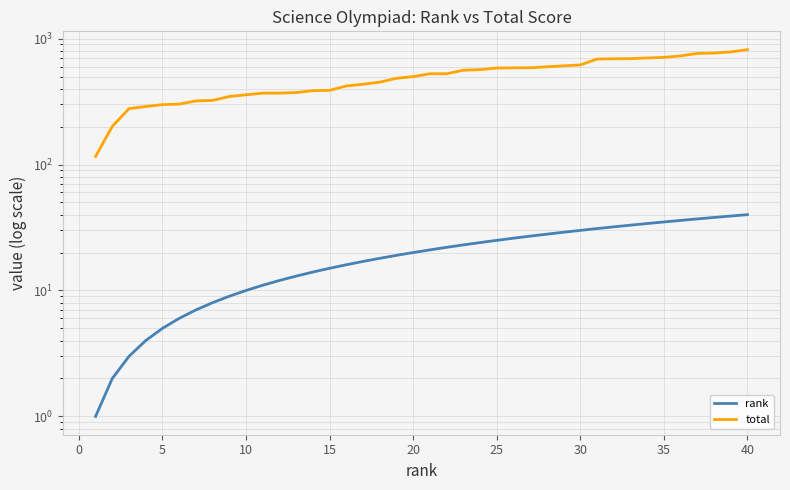

Rank the series by their maximum value, from lowest to highest.

rank, total